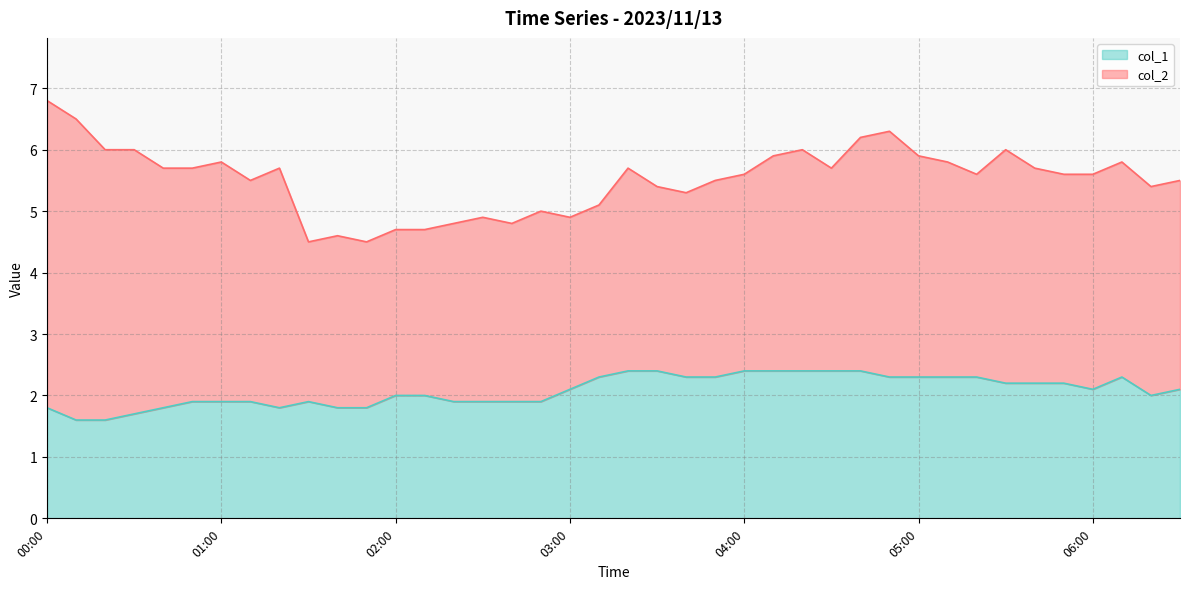

How many data points are less than 2?

16